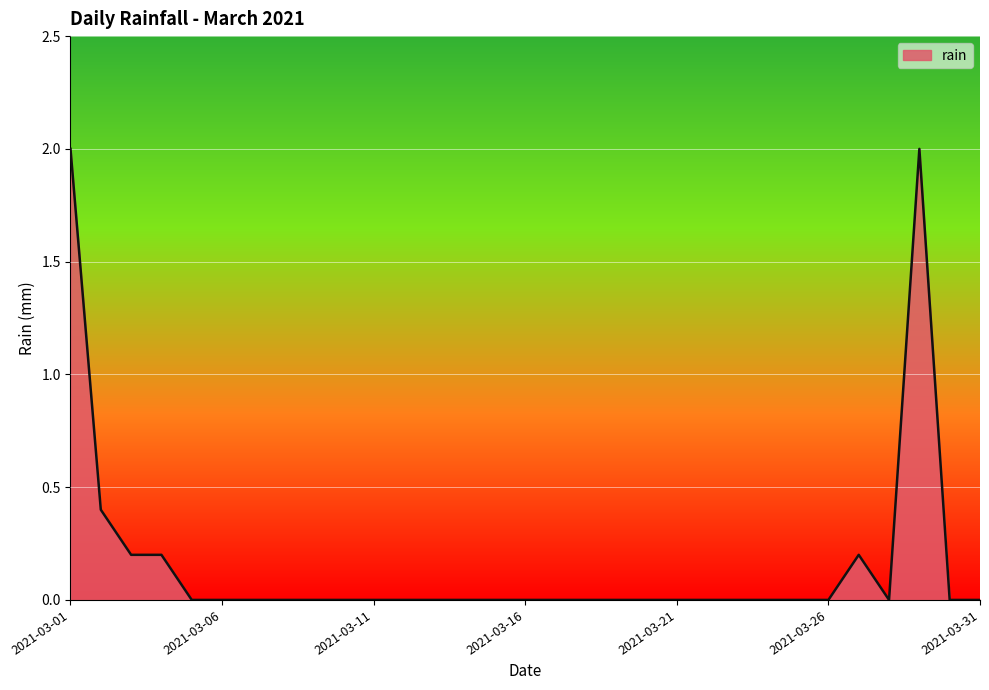

What is the difference between the maximum and minimum values?

2.0